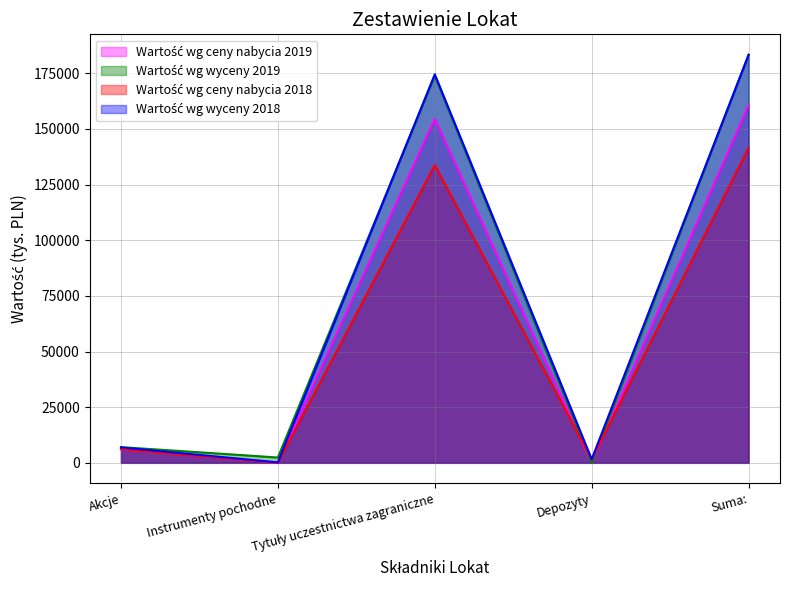

At how many categories does at least one series exceed 161316?

2